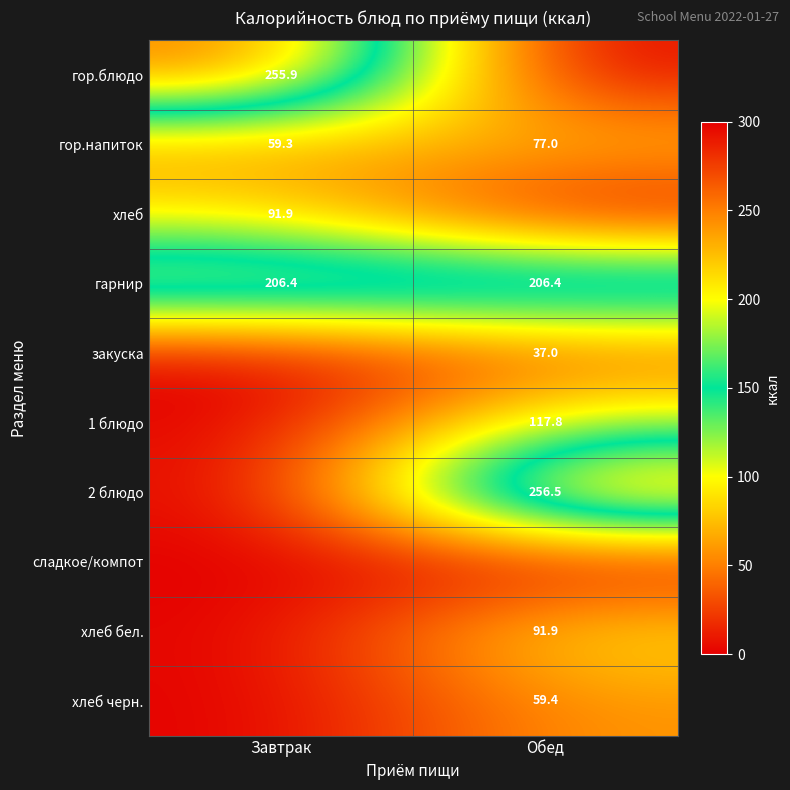

What is the approximate value of гор.напиток at Обед?

77.0